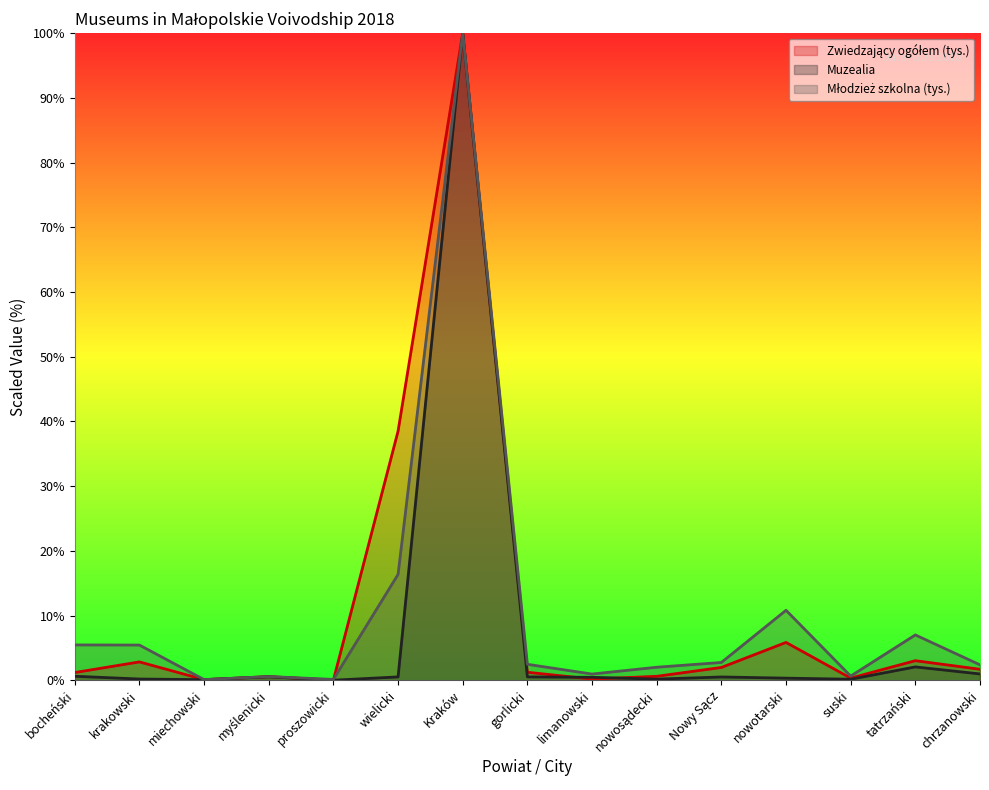

Which has a higher value, myślenicki or nowotarski?

nowotarski